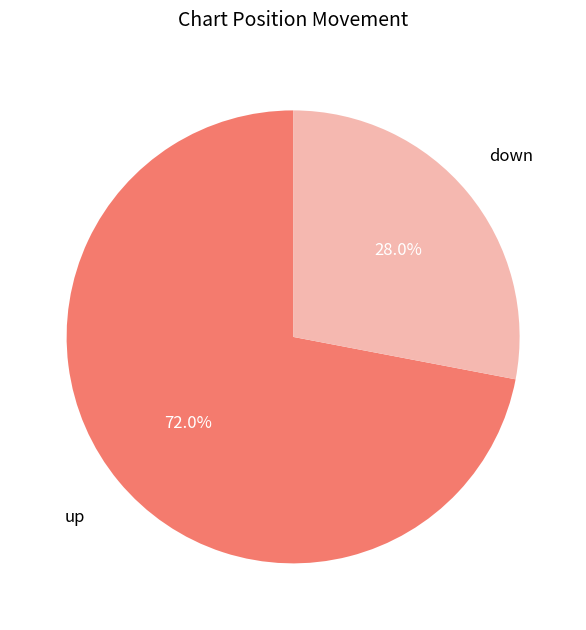

How many slices are in this pie chart?

2